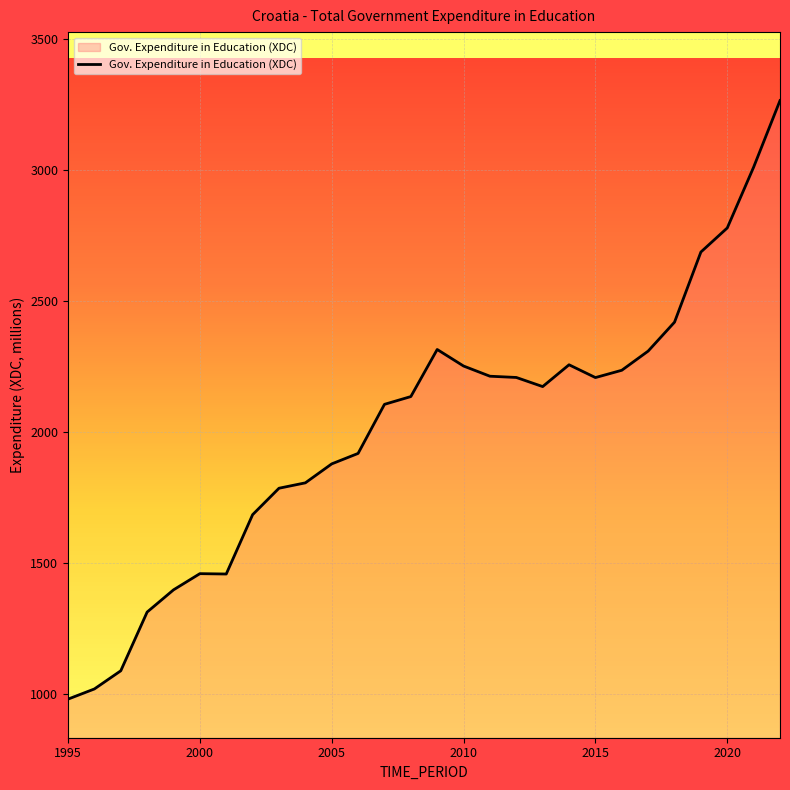

What is the smallest value displayed?

981.3